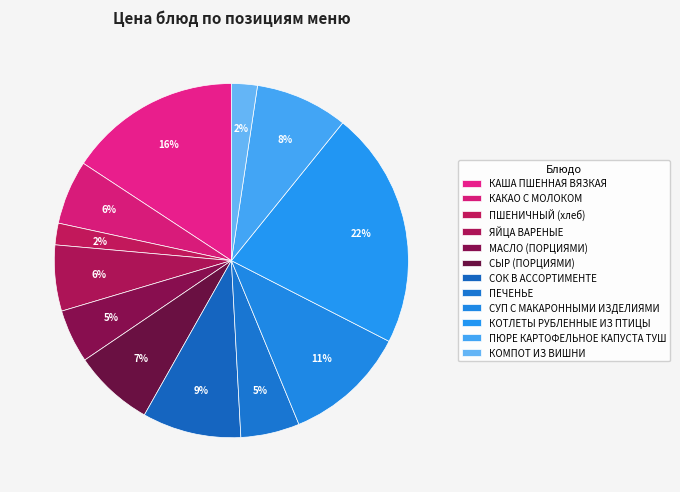

Rank the categories by value from lowest to highest.

ПШЕНИЧНЫЙ (хлеб), КОМПОТ ИЗ ВИШНИ, МАСЛО (ПОРЦИЯМИ), ПЕЧЕНЬЕ, КАКАО С МОЛОКОМ, ЯЙЦА ВАРЕНЫЕ, СЫР (ПОРЦИЯМИ), ПЮРЕ КАРТОФЕЛЬНОЕ КАПУСТА ТУШ, СОК В АССОРТИМЕНТЕ, СУП С МАКАРОННЫМИ ИЗДЕЛИЯМИ, КАША ПШЕННАЯ ВЯЗКАЯ, КОТЛЕТЫ РУБЛЕННЫЕ ИЗ ПТИЦЫ